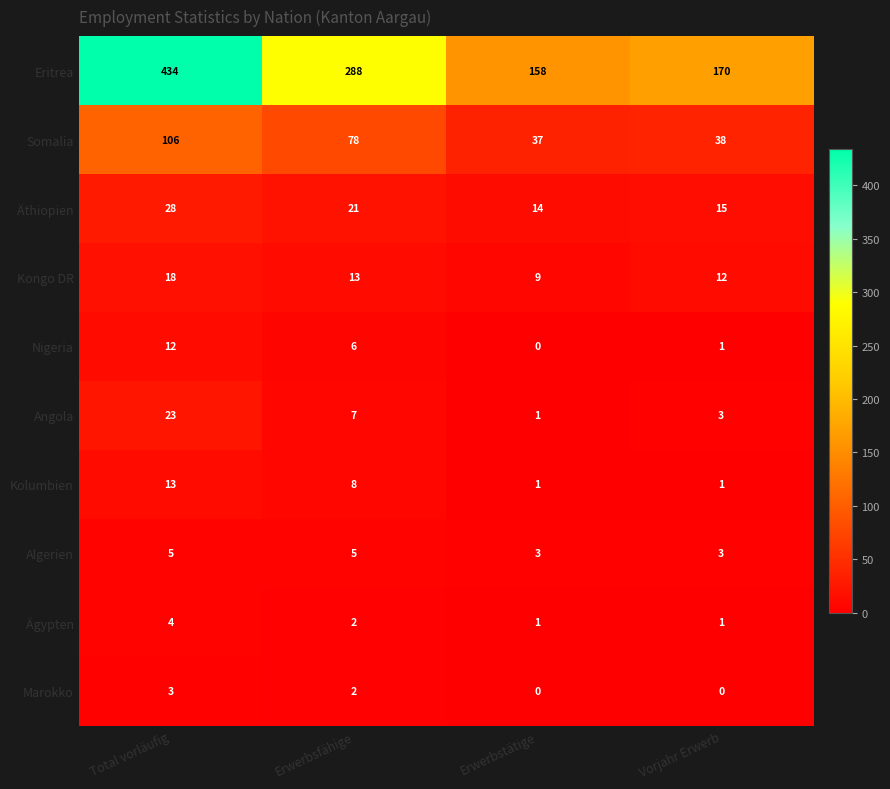

At Total vorläufig, list the series in order from smallest to largest.

Marokko, Ägypten, Algerien, Nigeria, Kolumbien, Kongo DR, Angola, Äthiopien, Somalia, Eritrea